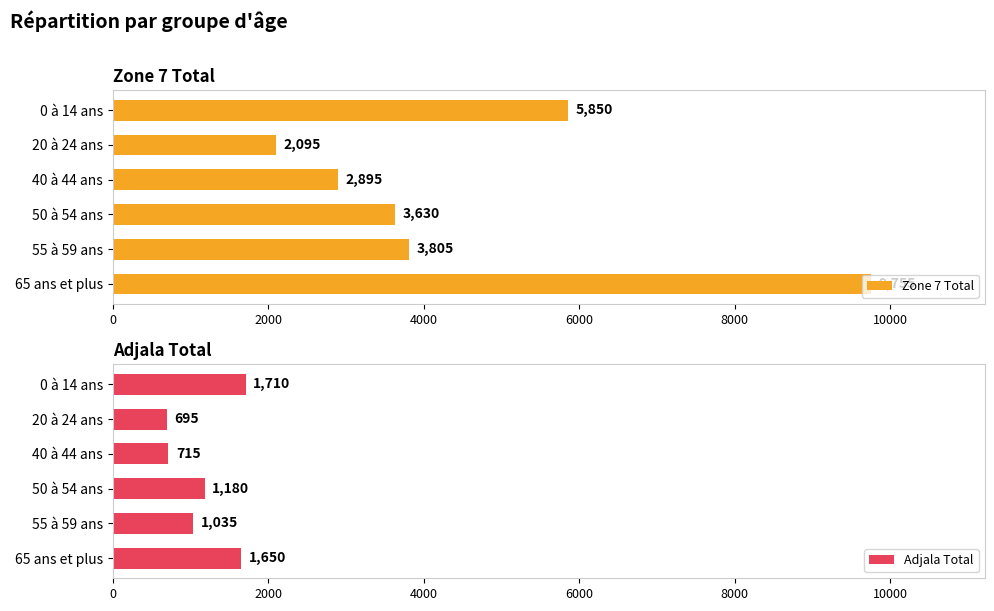

At which label does Zone 7 Total reach its peak?

65 ans et plus